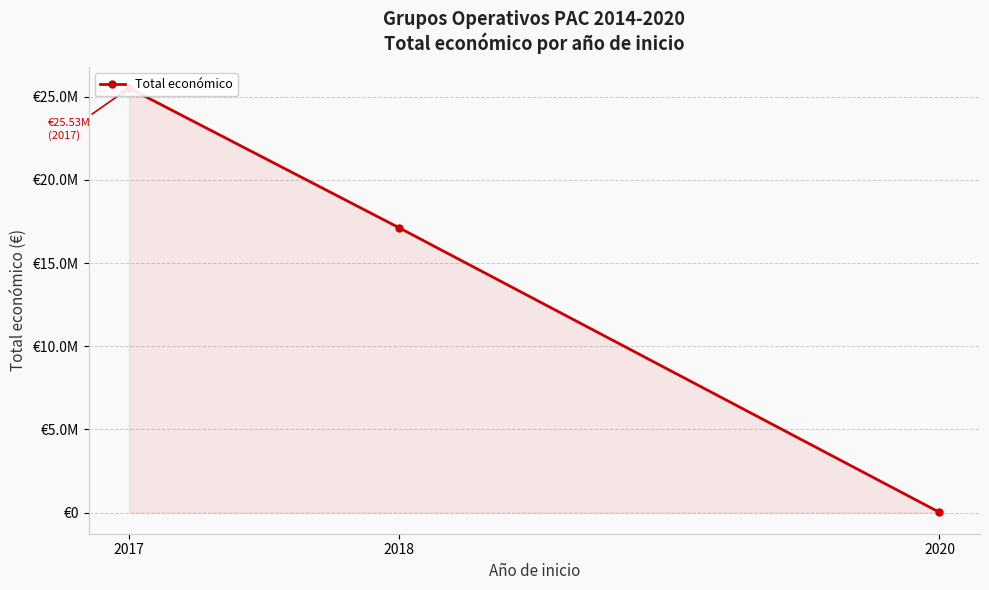

Reading left to right, what are all the values shown in this chart?

2017=25525980	2018=17120810	2020=10000